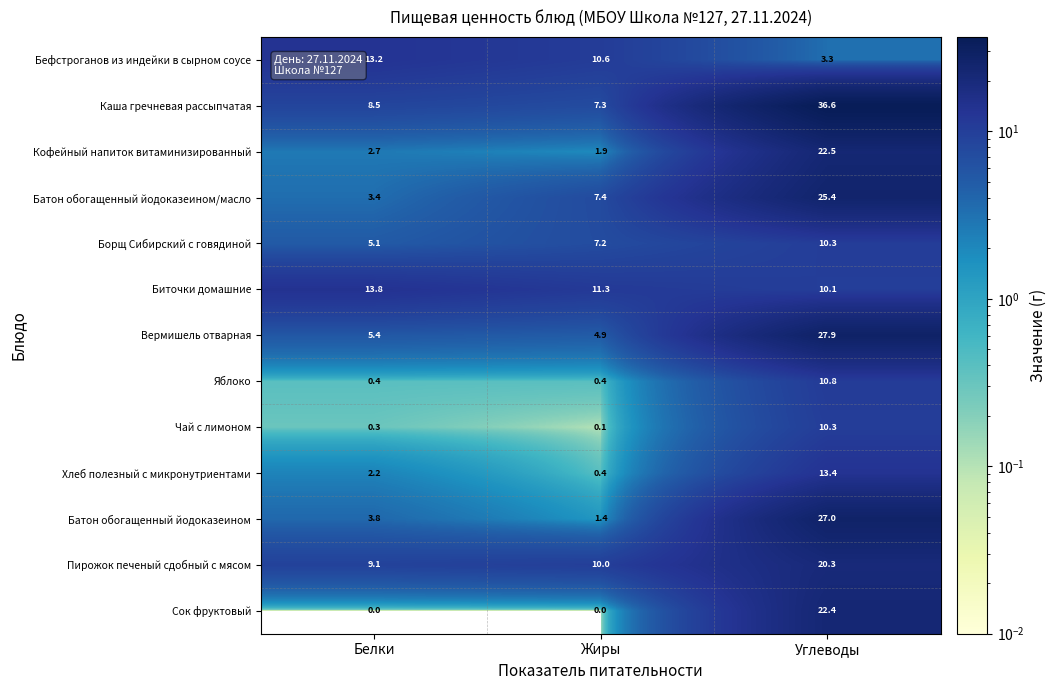

List the labels in order of Борщ Сибирский с говядиной value, largest first.

Углеводы, Жиры, Белки